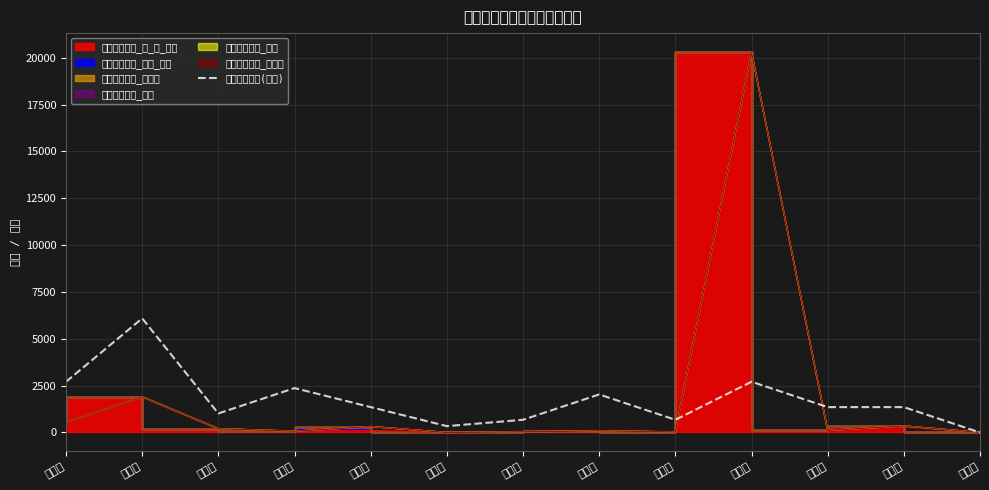

Rank the categories by value from lowest to highest.

復興區, 大園區, 龜山區, 龍潭區, 大溪區, 蘆竹區, 新屋區, 觀音區, 八德區, 楊梅區, 桃園區, 平鎮區, 中壢區